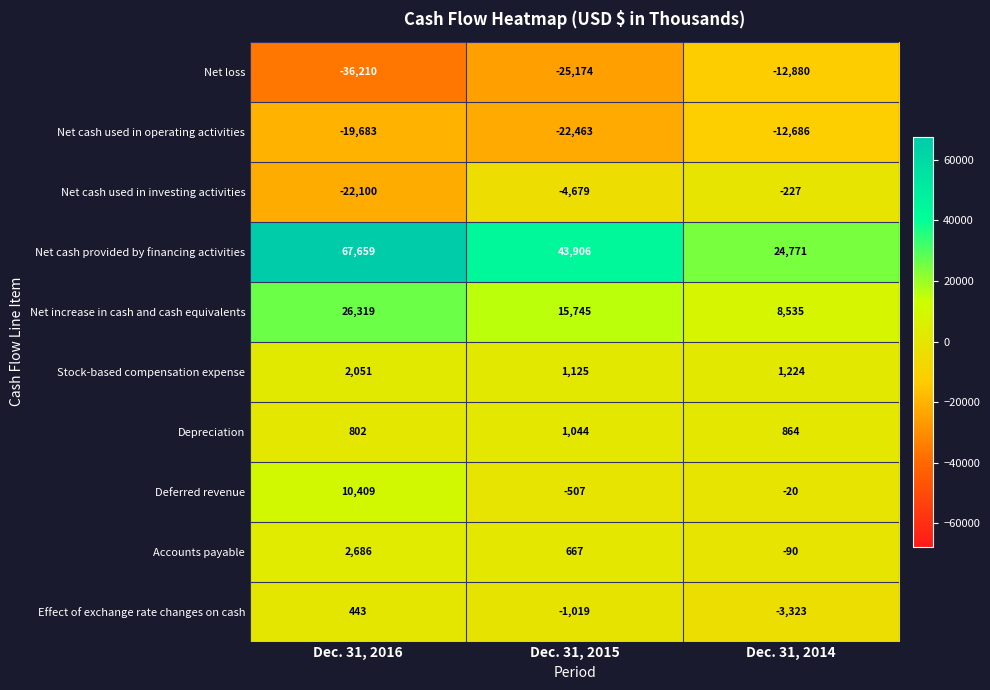

True or false: Accounts payable has a value of 2686 at Dec. 31, 2016.

True